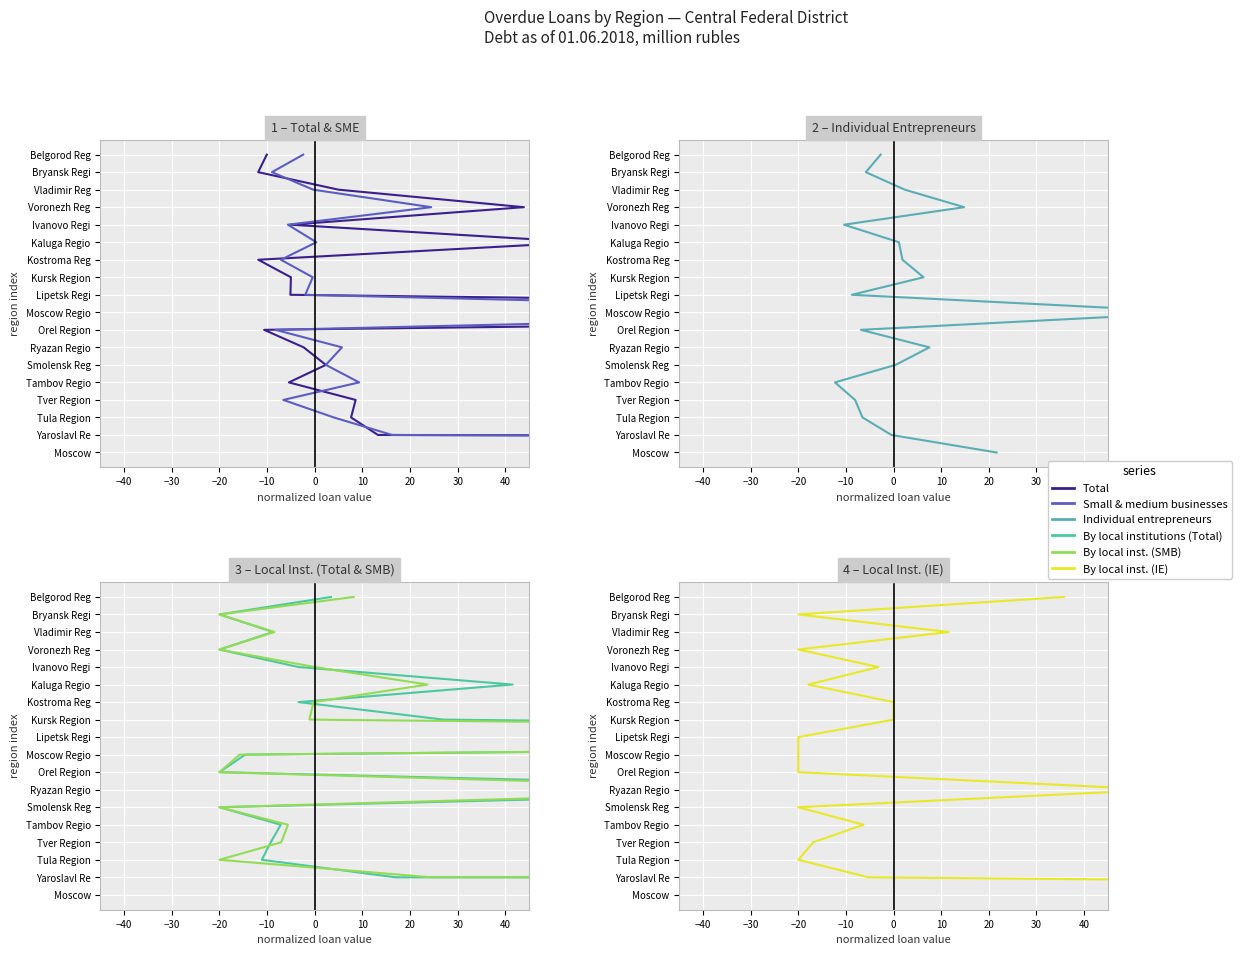

The value of Total at 20 is 12. True or false?

False